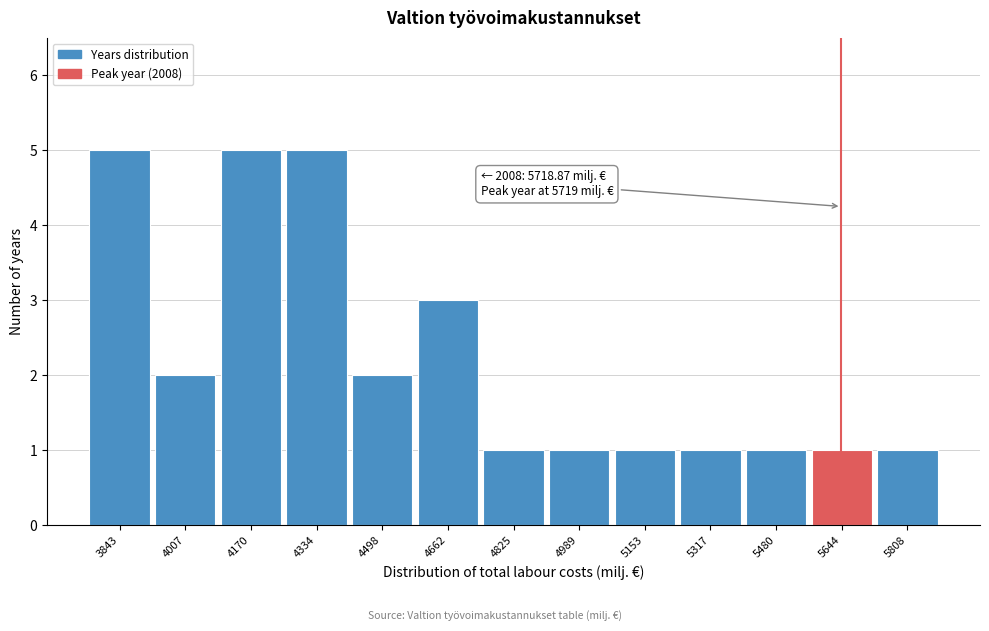

Reading left to right, list all the values displayed in this chart.

3843=5	4007=2	4170=5	4334=5	4498=2	4662=3	4825=1	4989=1	5153=1	5317=1	5480=1	5644=1	5808=1